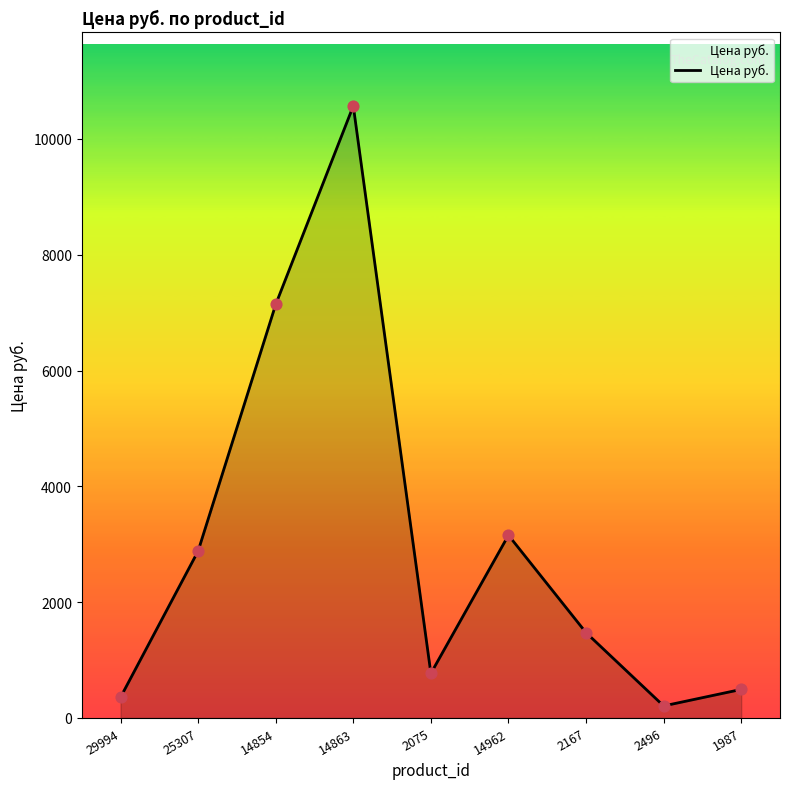

Which has a higher value, 2496 or 2167?

2167